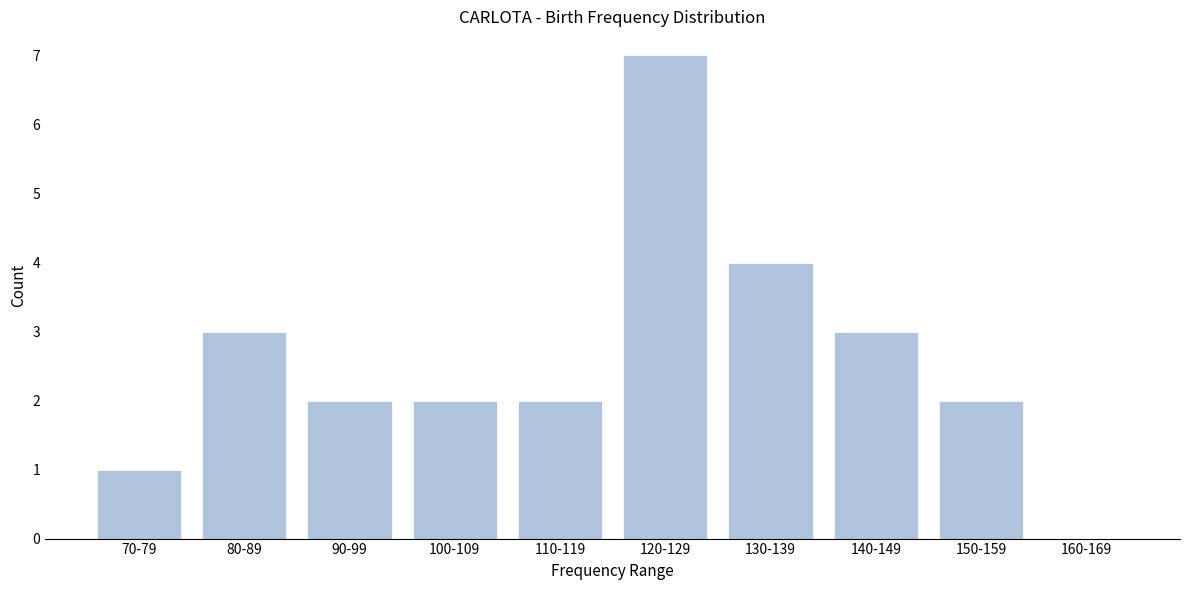

Reading right to left, what are all the values shown in this chart?

160-169=0	150-159=2	140-149=3	130-139=4	120-129=7	110-119=2	100-109=2	90-99=2	80-89=3	70-79=1